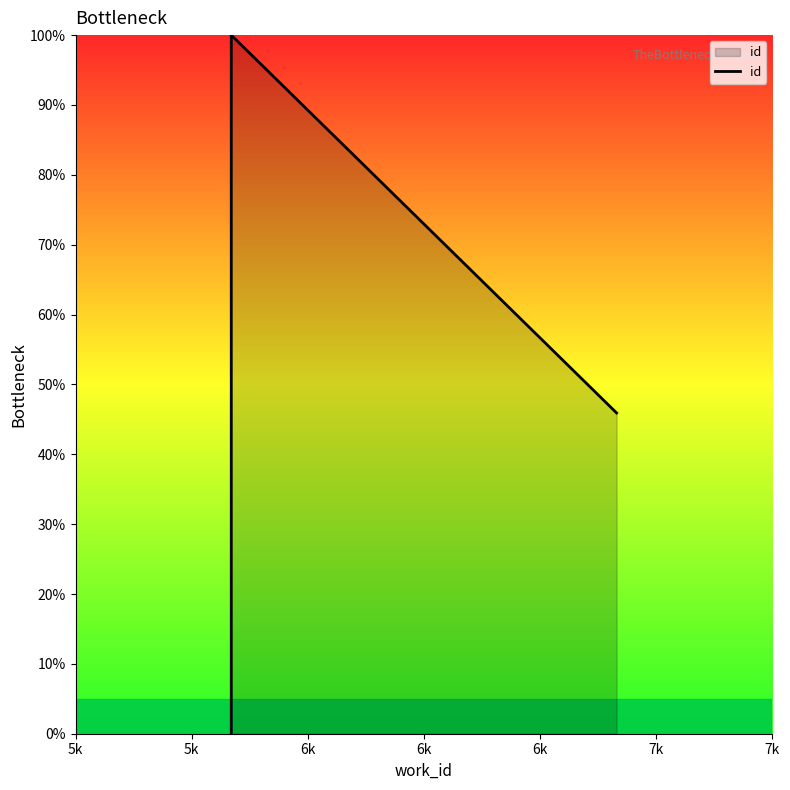

How many data points are less than 45?

1